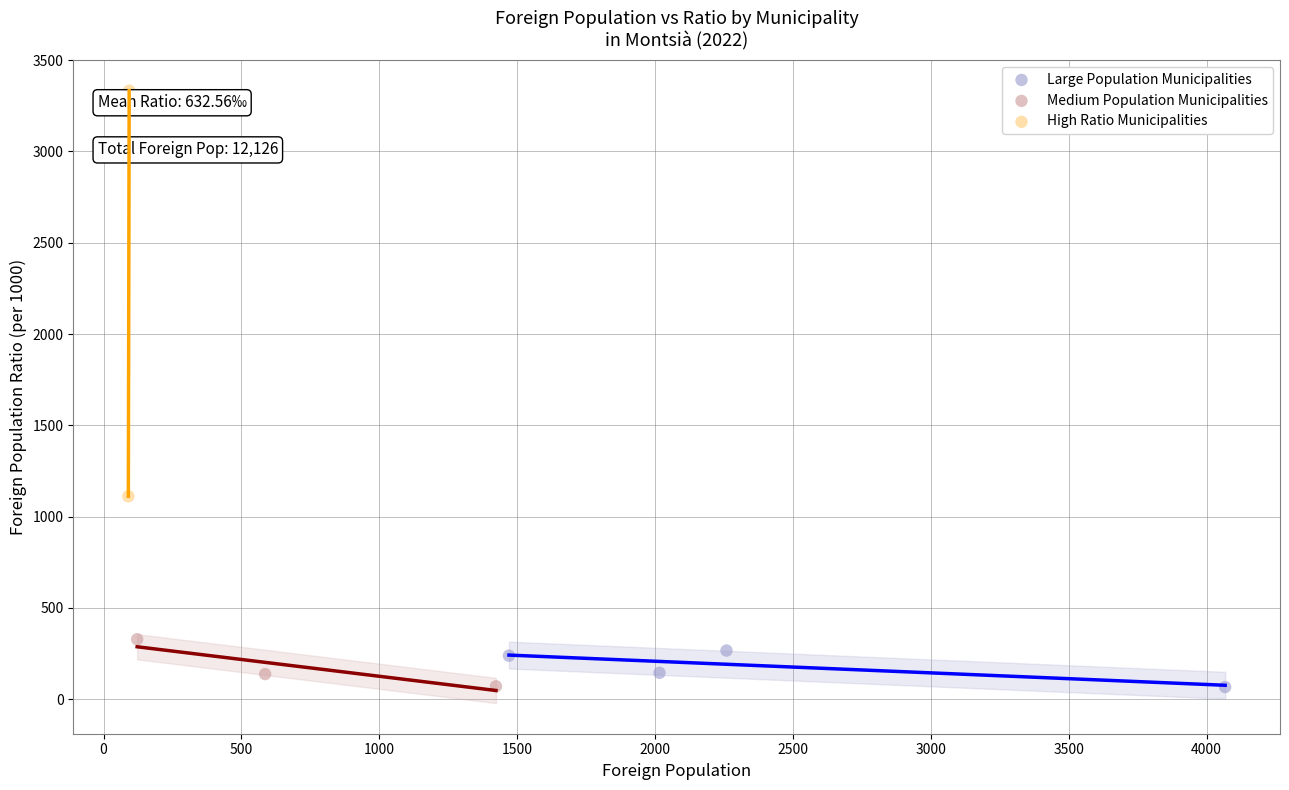

Which series has the largest Y range (max minus min)?

High Ratio Municipalities